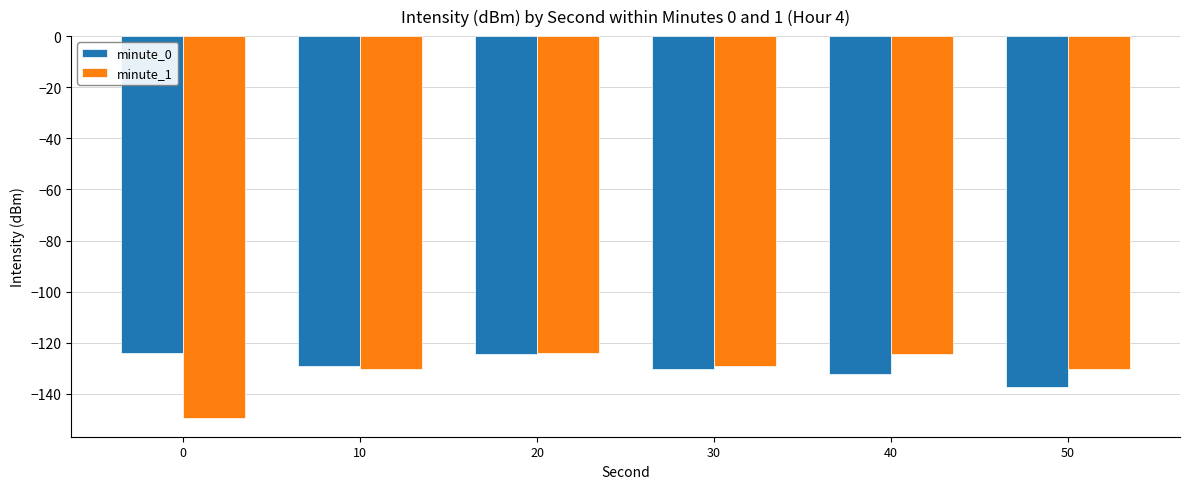

Are the bars grouped side by side (vs. stacked)?

Yes